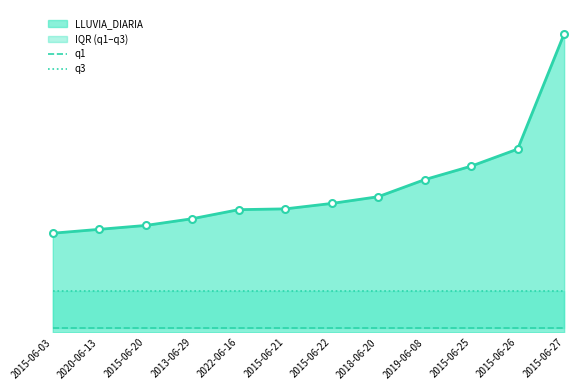

Is the value of q1 at 2015-06-21 greater than the value of q3 at 2015-06-26?

No